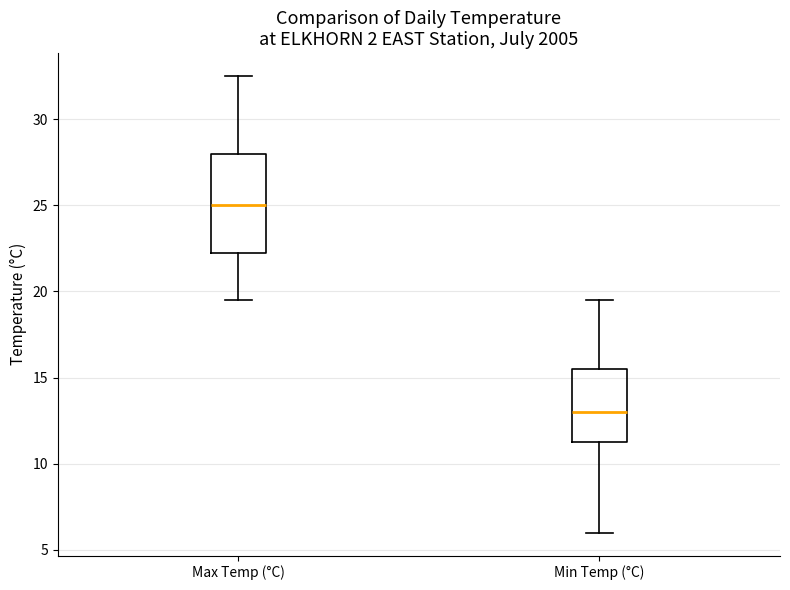

Reading left to right, read every box against the y-axis: the position of its median line, the range the box covers, and the ends of its whiskers. The values are not printed on the chart, so give them approximately, as read against the axis.

Max Temp (°C): median 25.0, box 22.5 to 28.0, whiskers 19.5 to 32.5
Min Temp (°C): median 13.0, box 11.5 to 15.5, whiskers 6.0 to 19.5